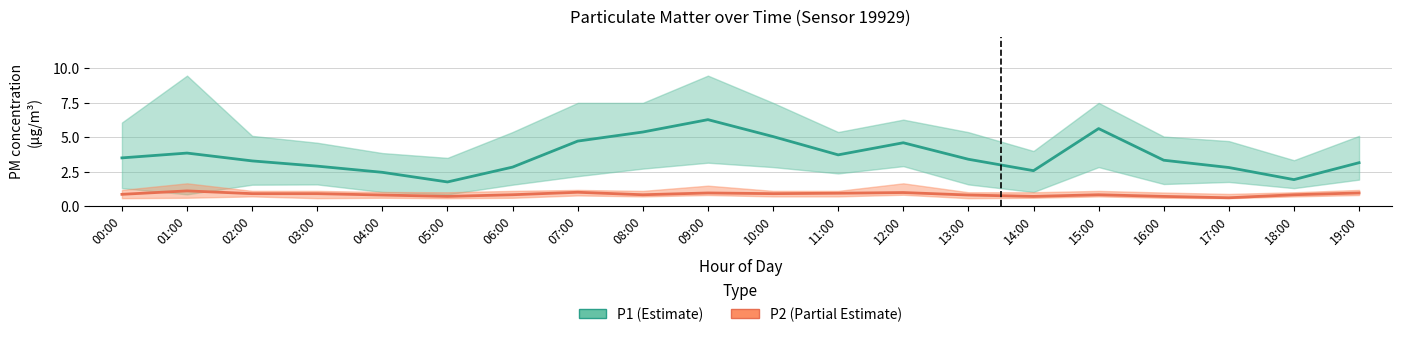

What is the difference between the second highest and second lowest values in the P1 series?

3.7